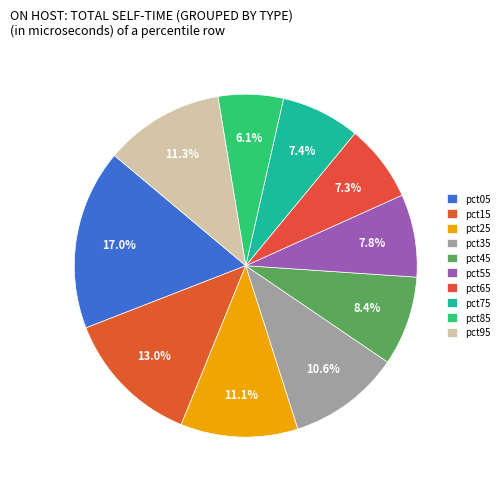

Which slice is the largest?

pct05